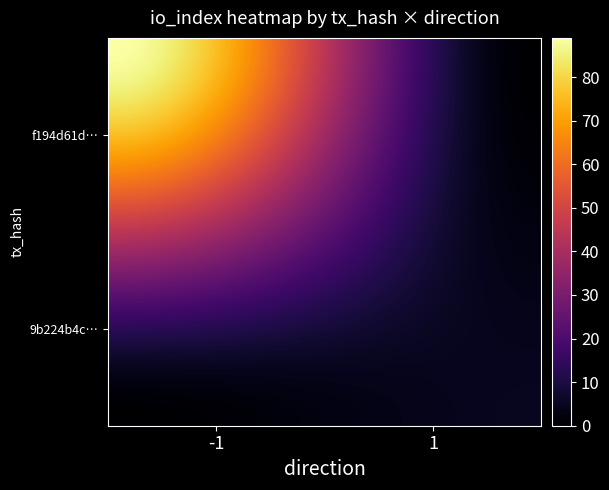

What is the maximum value shown in the chart?

89.0